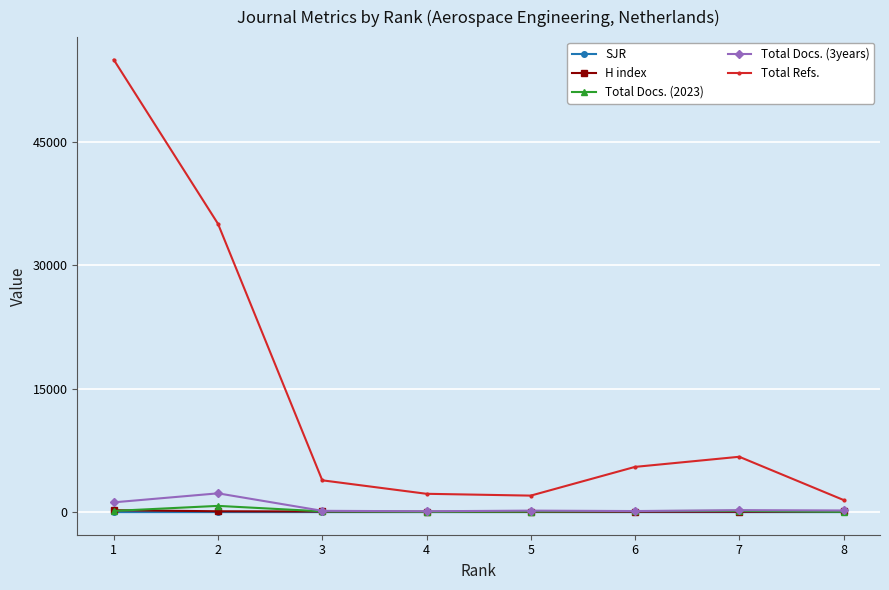

Does the chart display data point markers on the line(s)?

Yes